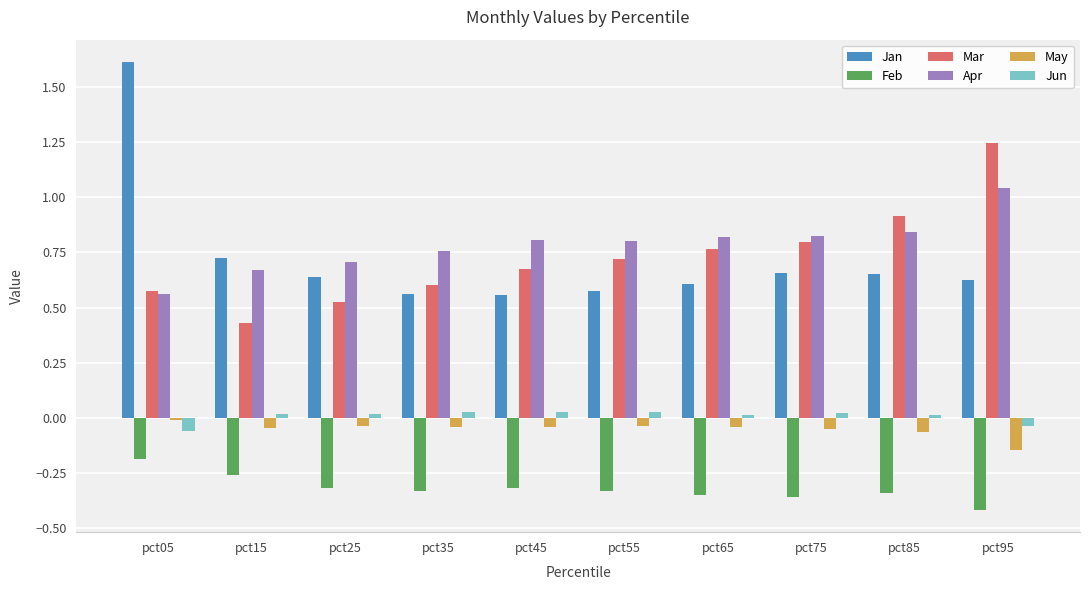

Is the value of May at pct45 greater than the value of Jan at pct15?

No